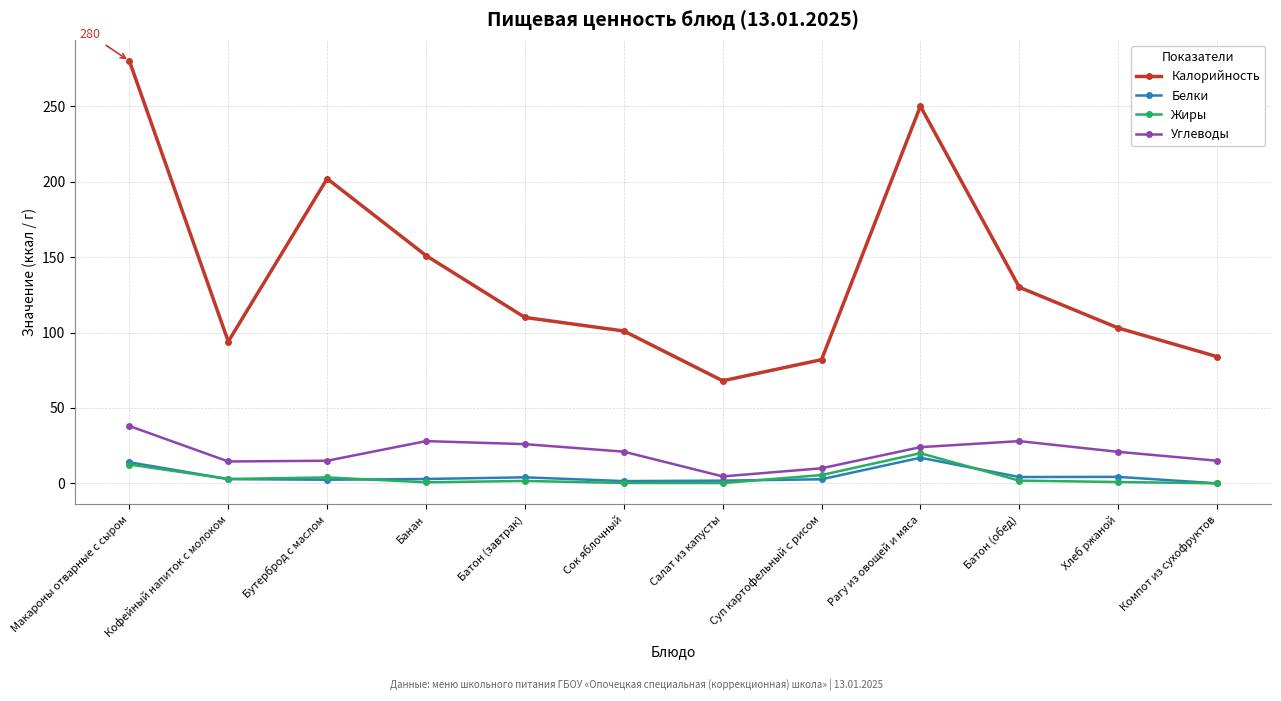

The value of Калорийность at Суп картофельный с рисом is 82.0. True or false?

True